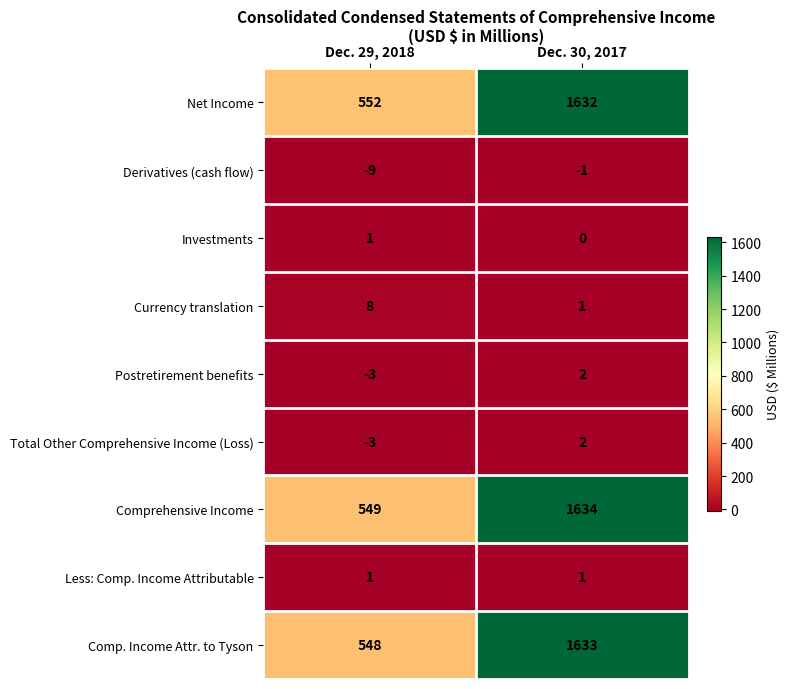

Rank the categories by Postretirement benefits value from highest to lowest.

Dec. 30, 2017, Dec. 29, 2018